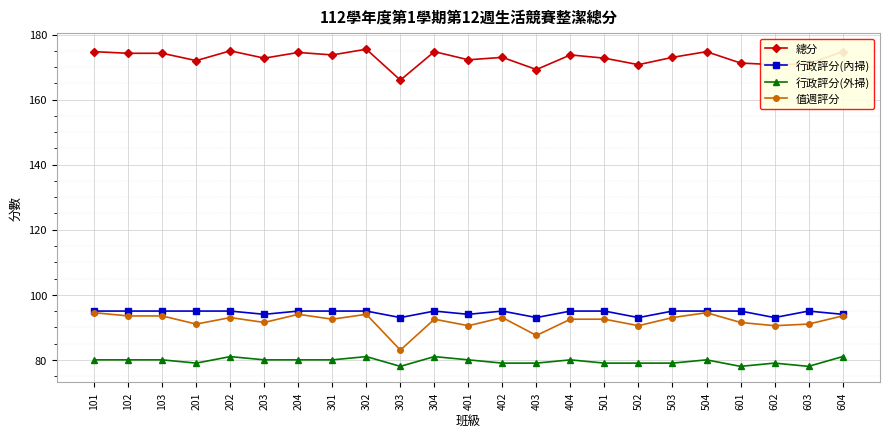

At how many categories does at least one series exceed 132?

23